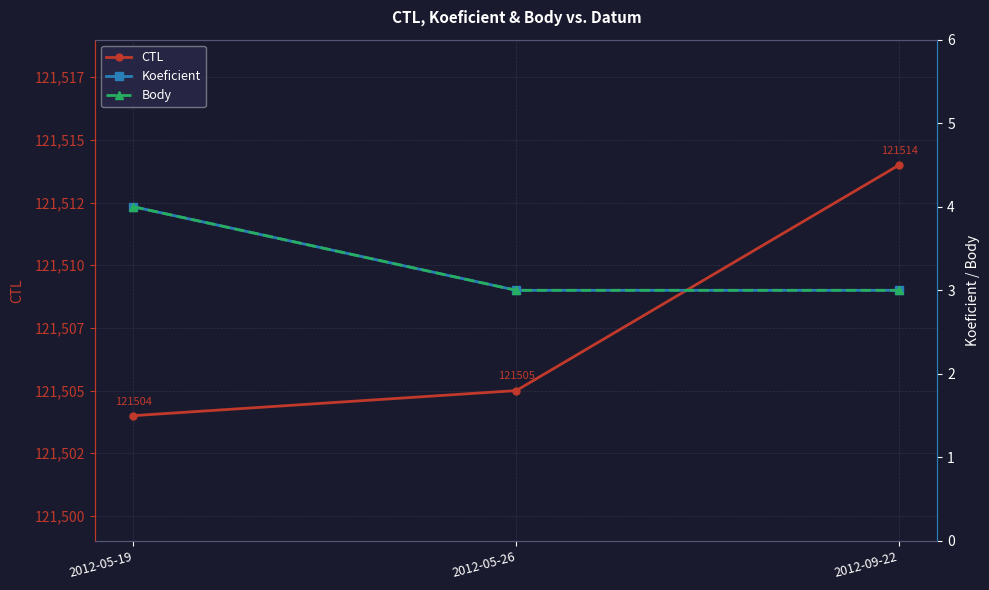

Reading left to right, what are all the values shown in this chart?

CTL: 121504	121505	121514
Koeficient: 4	3	3
Body: 4	3	3